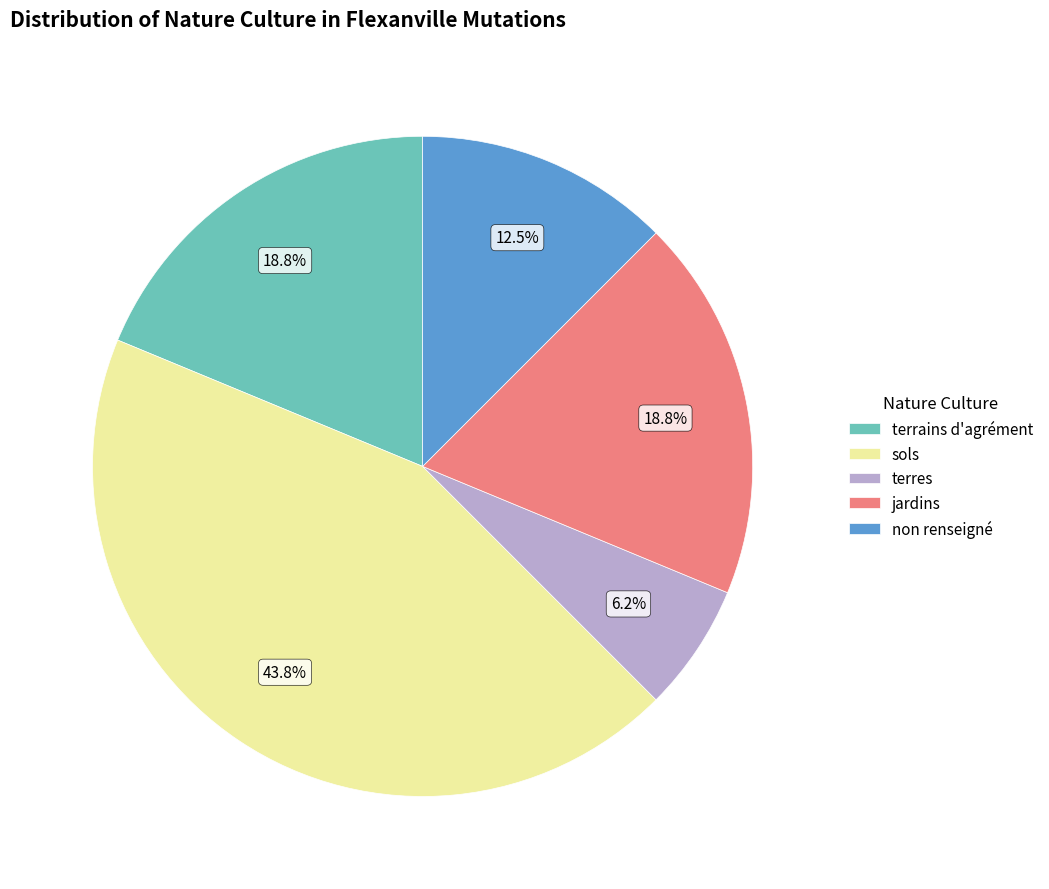

Approximately how many times larger is the value at terrains d'agrément compared to terres?

3.0